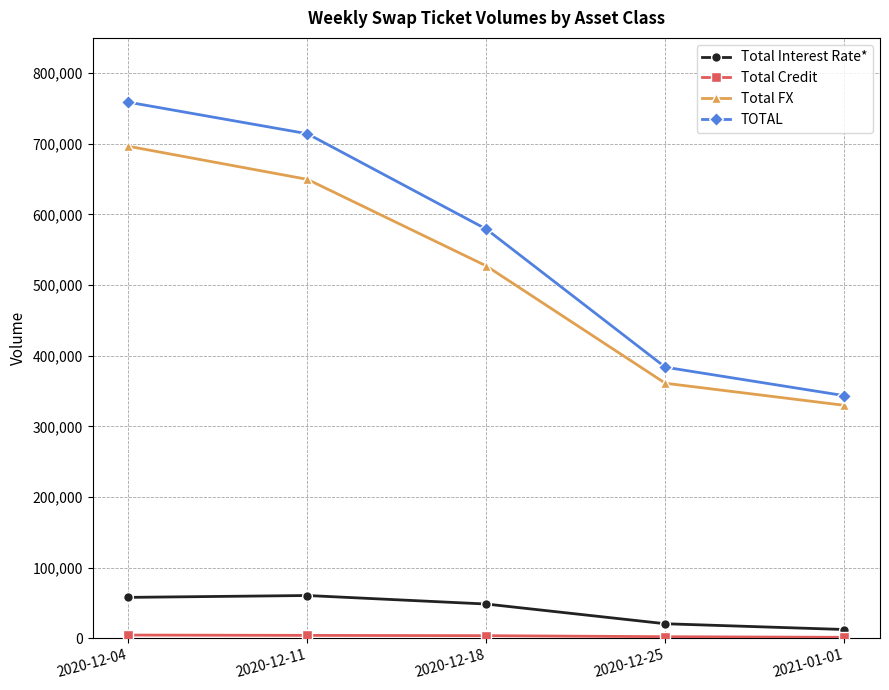

What is the label of the 1st point from the left?

2020-12-04